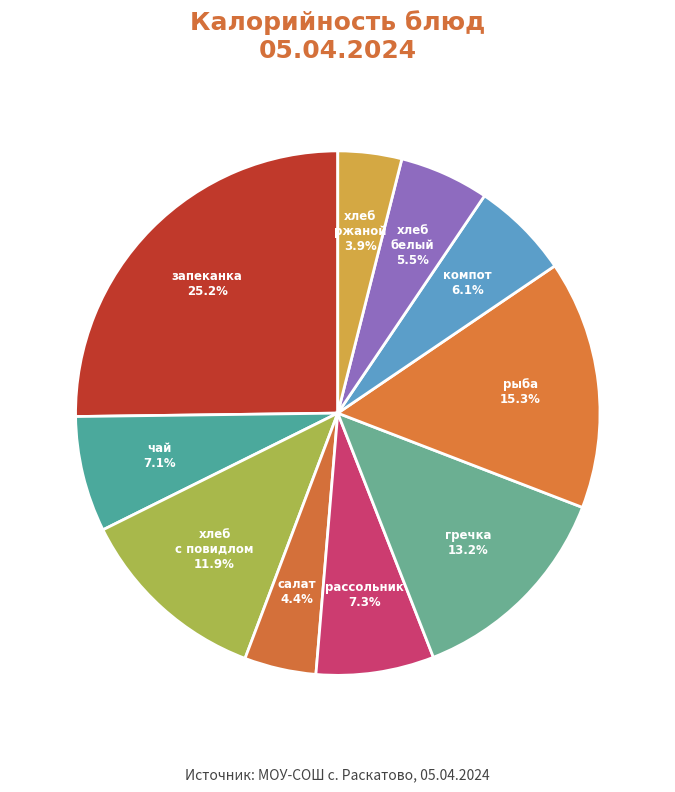

How many segments does this pie chart have?

10